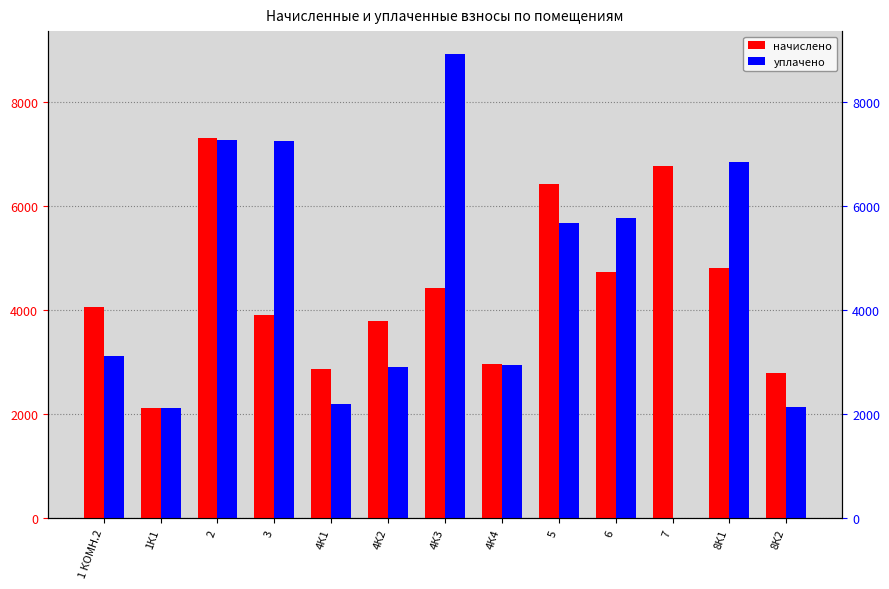

What are all the series names shown in the legend?

начислено, уплачено